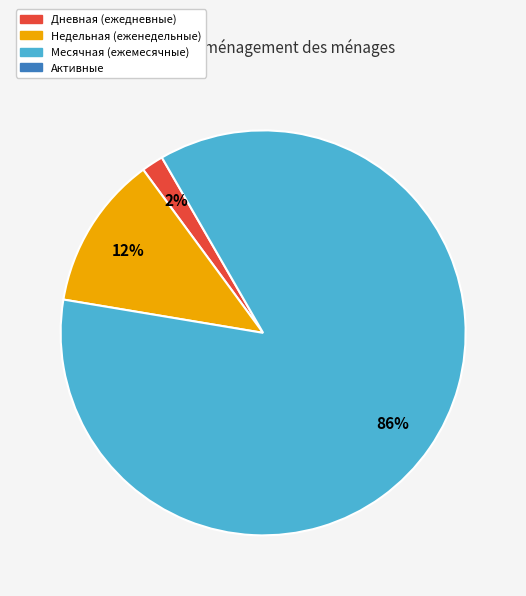

Count the number of slices in the pie.

3